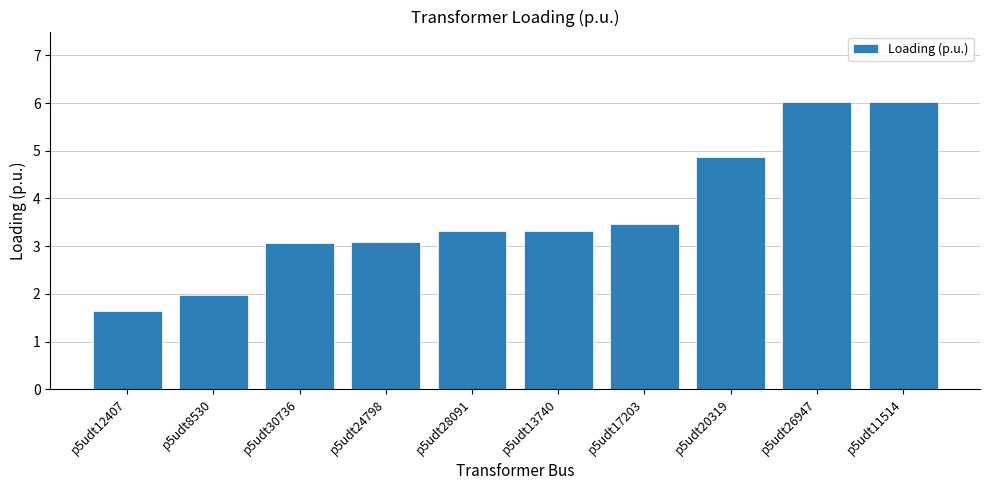

What is the label of the 6th bar from the left?

p5udt13740